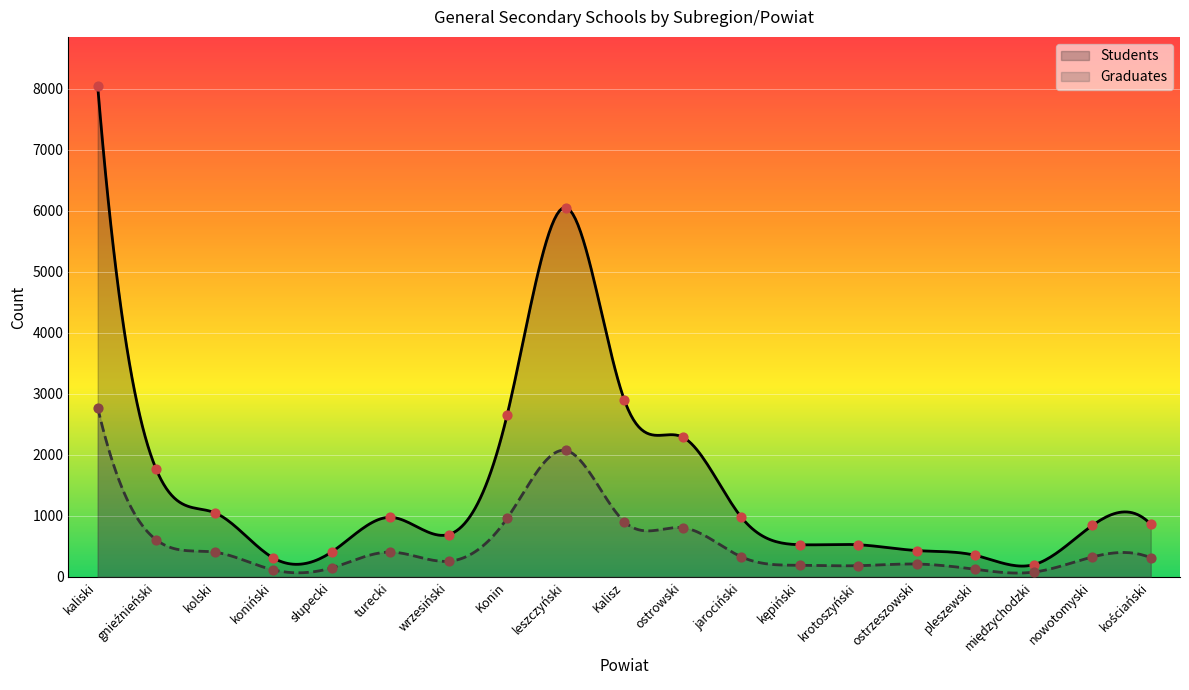

What is the total value across all series at Kalisz?

3813